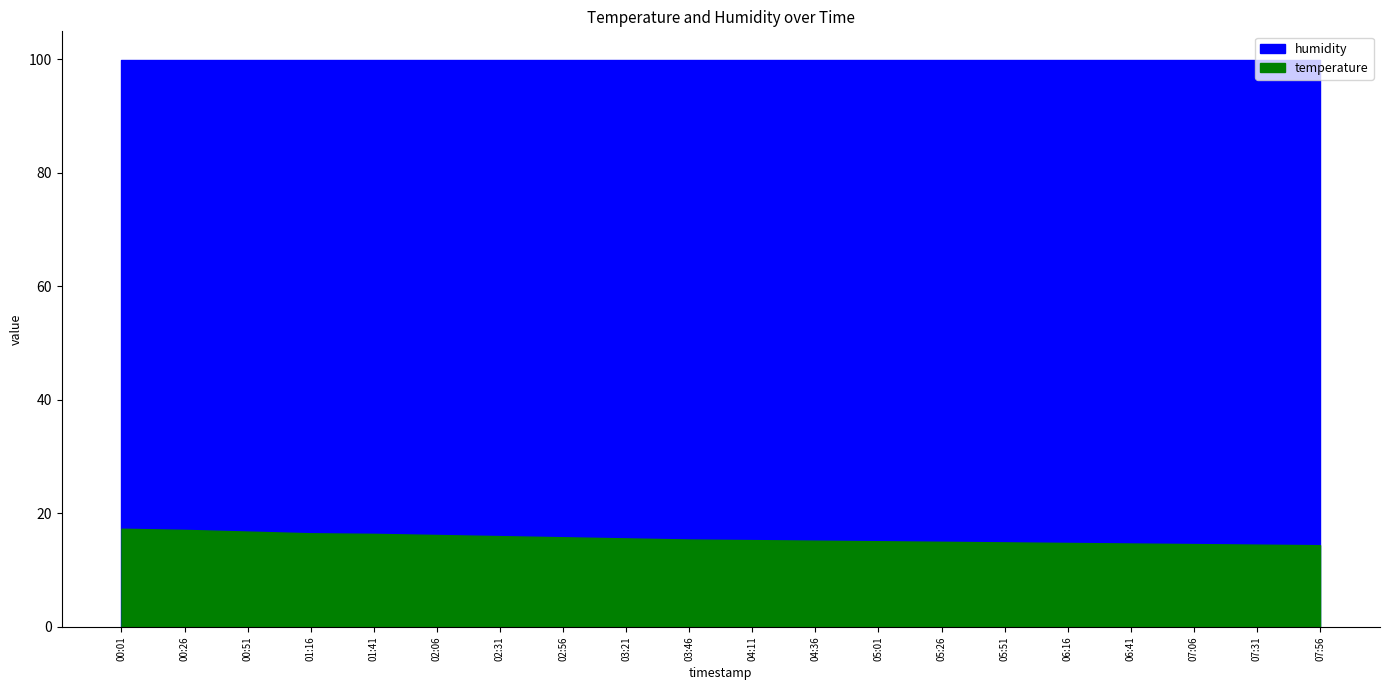

At which category is the sum across all series the highest?

00:01